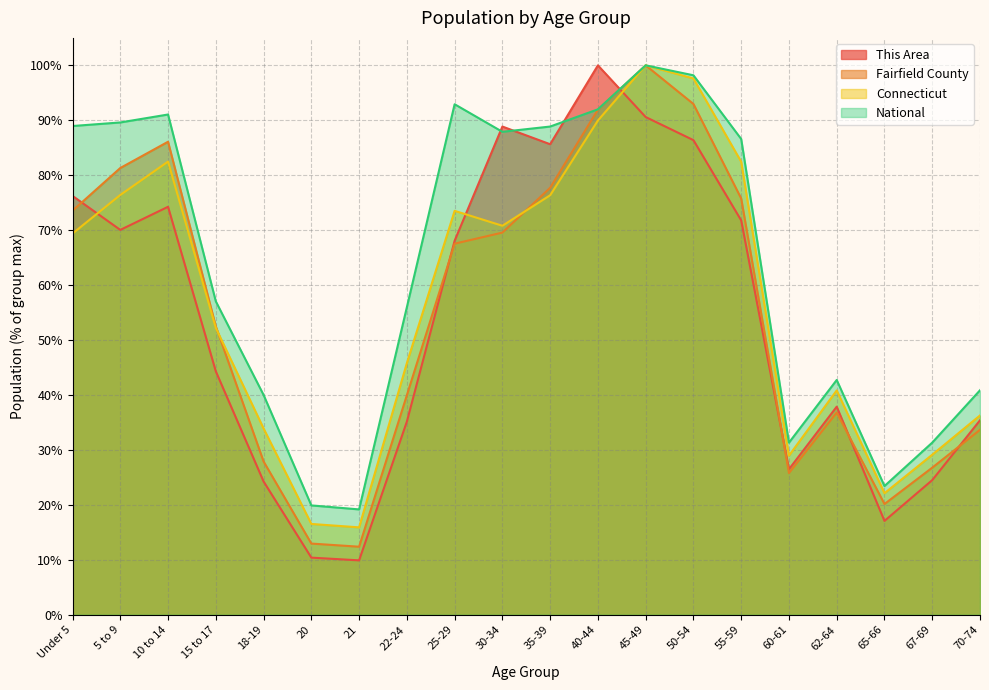

Reading left to right, extract all data points from this chart.

This Area: Under 5=76.2	5 to 9=70.0	10 to 14=74.3	15 to 17=44.3	18-19=24.3	20=10.4	21=9.9	22-24=35.1	25-29=68.1	30-34=88.9	35-39=85.6	40-44=100.0	45-49=90.6	50-54=86.4	55-59=71.8	60-61=26.5	62-64=37.9	65-66=17.1	67-69=24.5	70-74=35.4
Fairfield County: Under 5=73.5	5 to 9=81.3	10 to 14=86.1	15 to 17=52.5	18-19=27.9	20=13.0	21=12.4	22-24=40.0	25-29=67.5	30-34=69.6	35-39=77.7	40-44=91.9	45-49=100.0	50-54=93.0	55-59=75.8	60-61=25.8	62-64=36.8	65-66=20.2	67-69=26.8	70-74=33.7
Connecticut: Under 5=69.4	5 to 9=76.4	10 to 14=82.5	15 to 17=52.2	18-19=33.9	20=16.5	21=15.9	22-24=45.8	25-29=73.5	30-34=70.8	35-39=76.4	40-44=90.0	45-49=100.0	50-54=97.6	55-59=82.5	60-61=29.0	62-64=40.8	65-66=22.1	67-69=29.1	70-74=36.3
National: Under 5=89.0	5 to 9=89.6	10 to 14=91.1	15 to 17=57.0	18-19=40.0	20=19.9	21=19.2	22-24=56.0	25-29=92.9	30-34=87.9	35-39=88.9	40-44=92.0	45-49=100.0	50-54=98.2	55-59=86.6	60-61=31.3	62-64=42.7	65-66=23.4	67-69=31.3	70-74=40.9